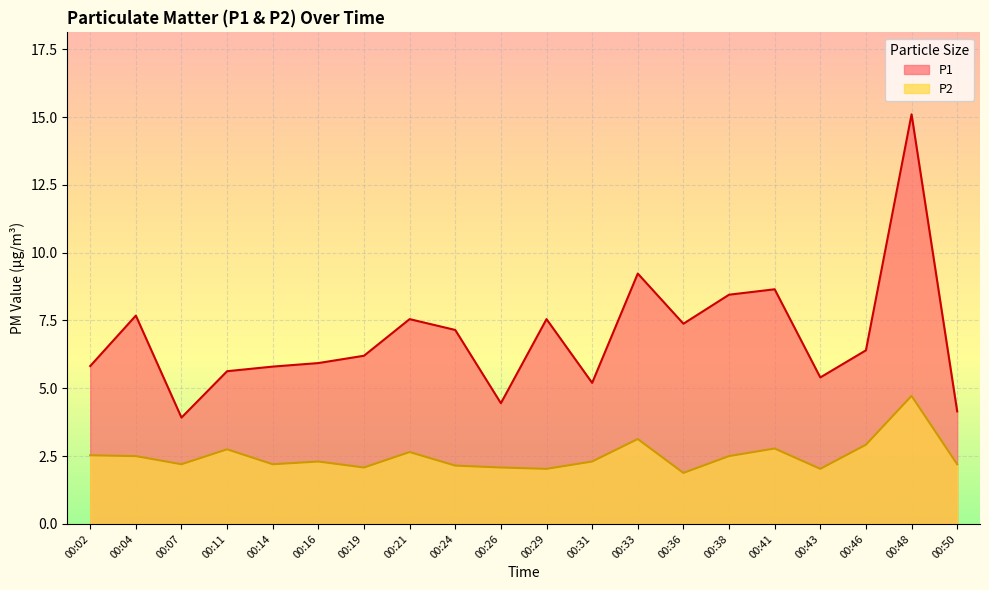

What is the value of the P1 point at the 4th from the left?

5.6